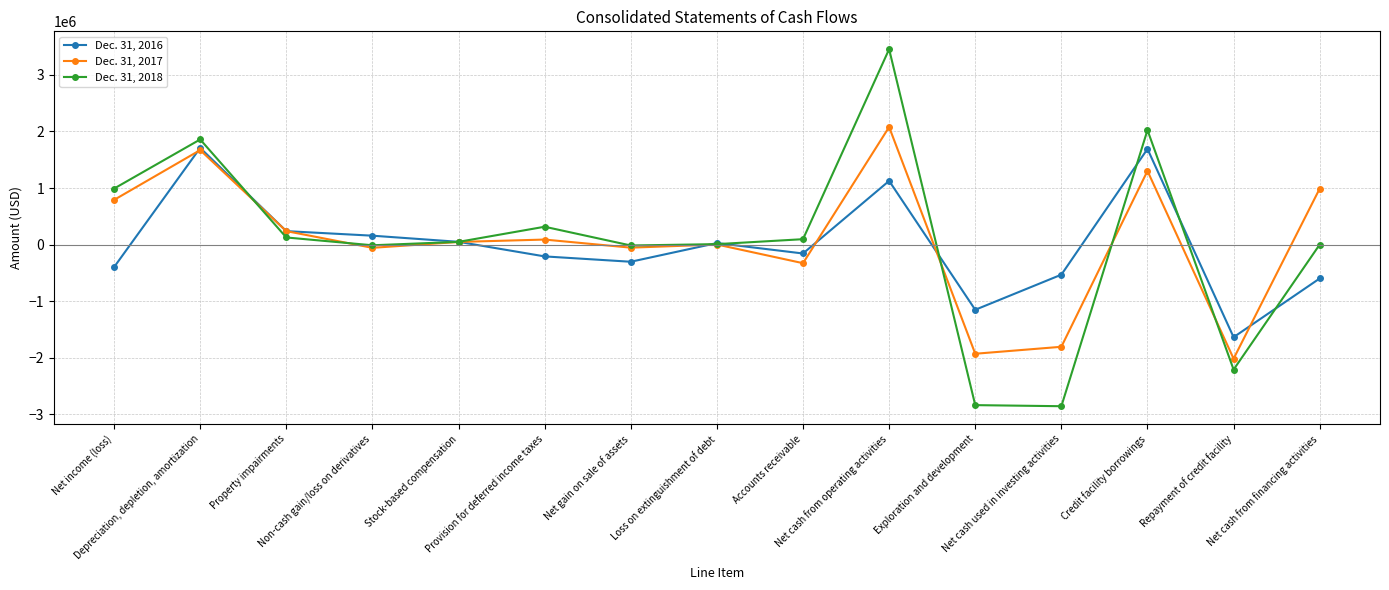

Where is the first local minimum for Dec. 31, 2018?

Non-cash gain/loss on derivatives